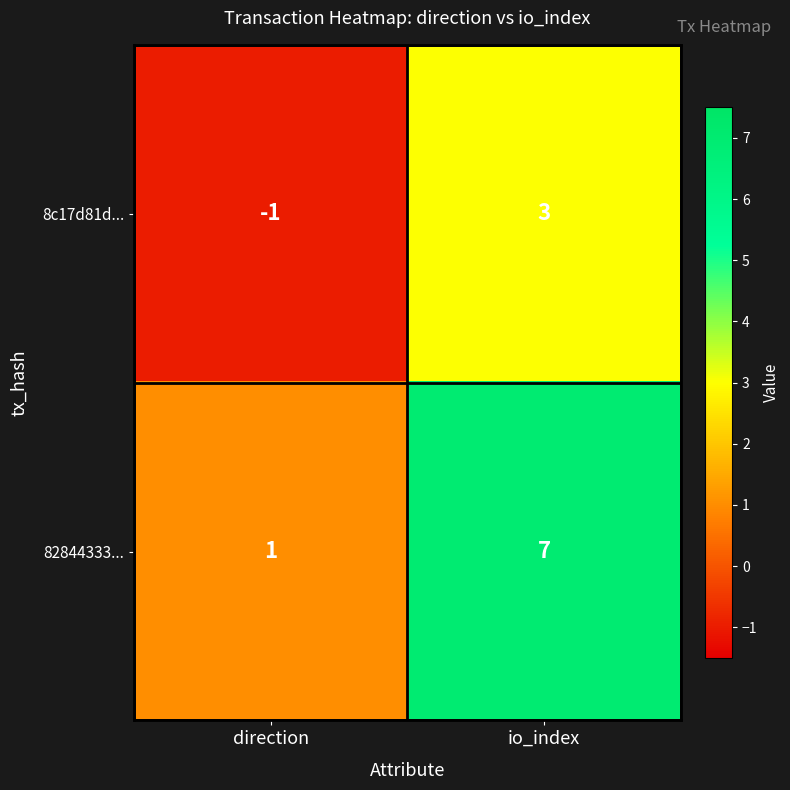

At which category does the chart reach its minimum across all series?

direction